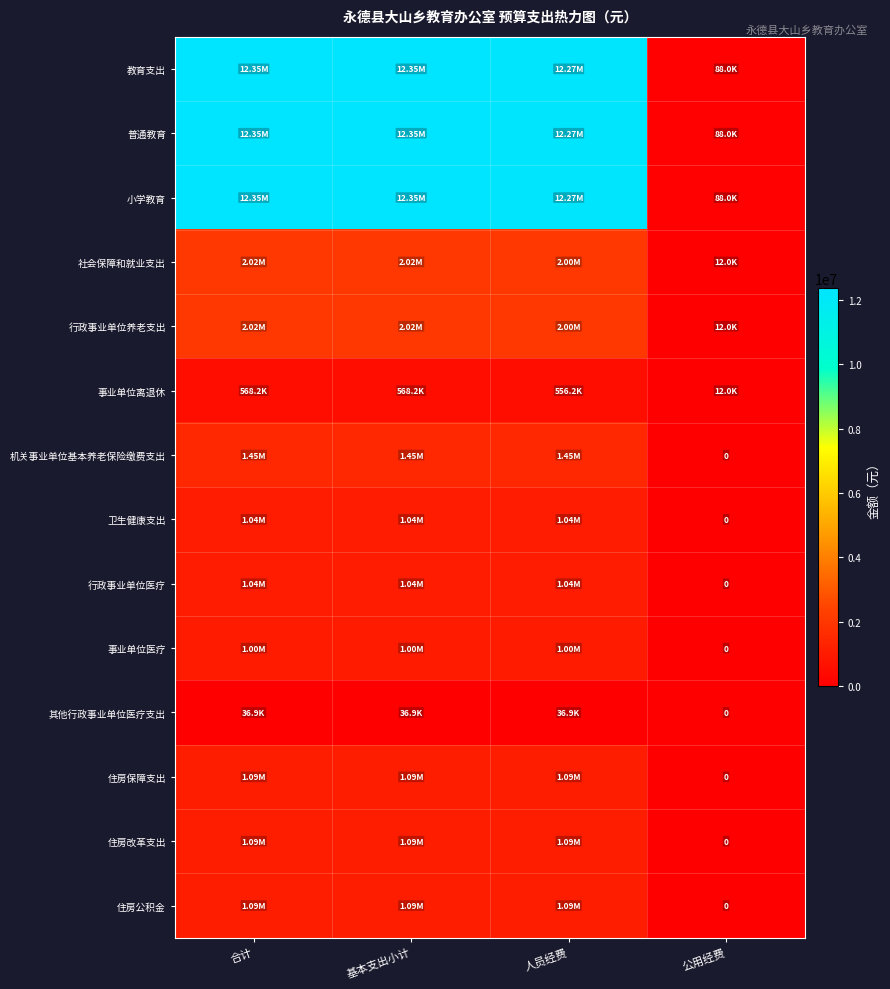

What is the difference between the maximum and minimum values in the 行政事业单位医疗 series?

1041710.3